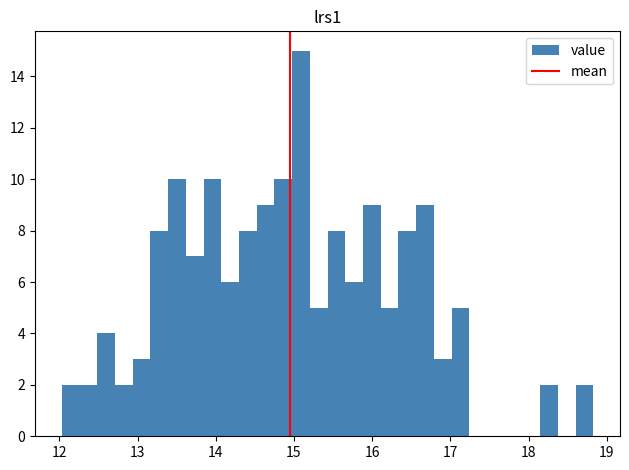

Around what value on the x-axis is the tallest bar? Give the approximate position of its centre, as read against the axis.

15.1